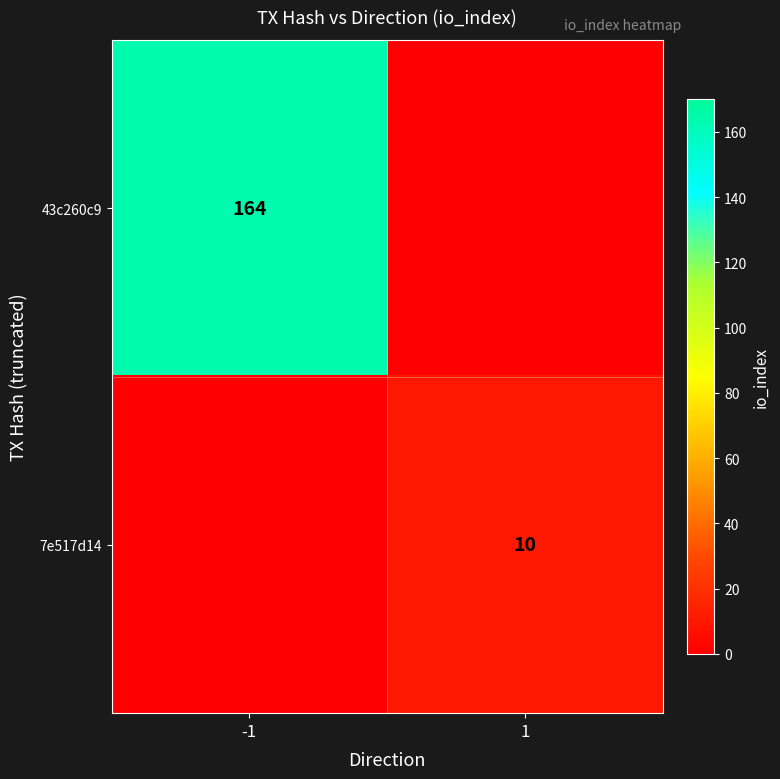

The 43c260c9 series shows 164 at -1. True or false?

True